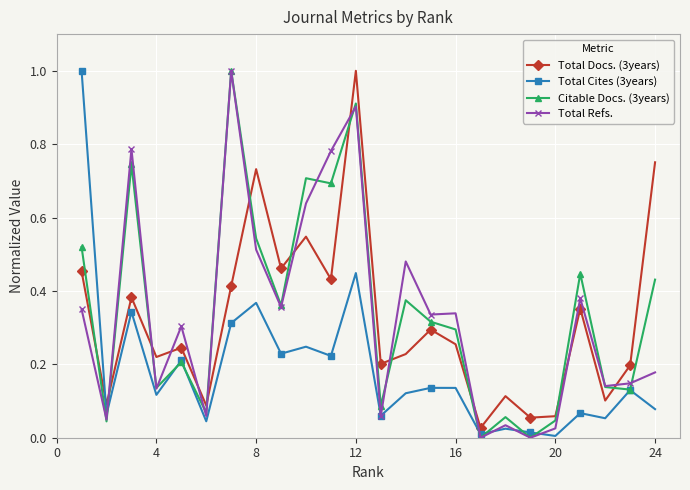

How many times do Total Refs. and Total Docs. (3years) cross each other?

12